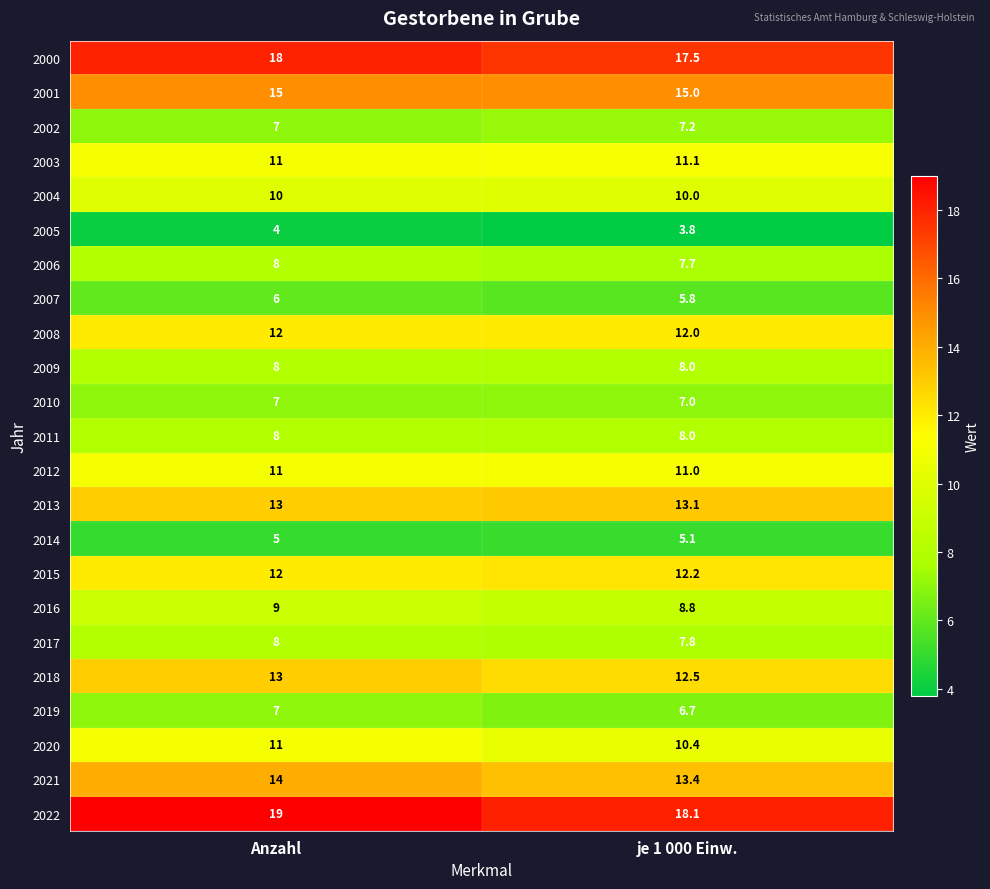

What is the difference between the maximum and minimum values in the 2022 series?

0.9